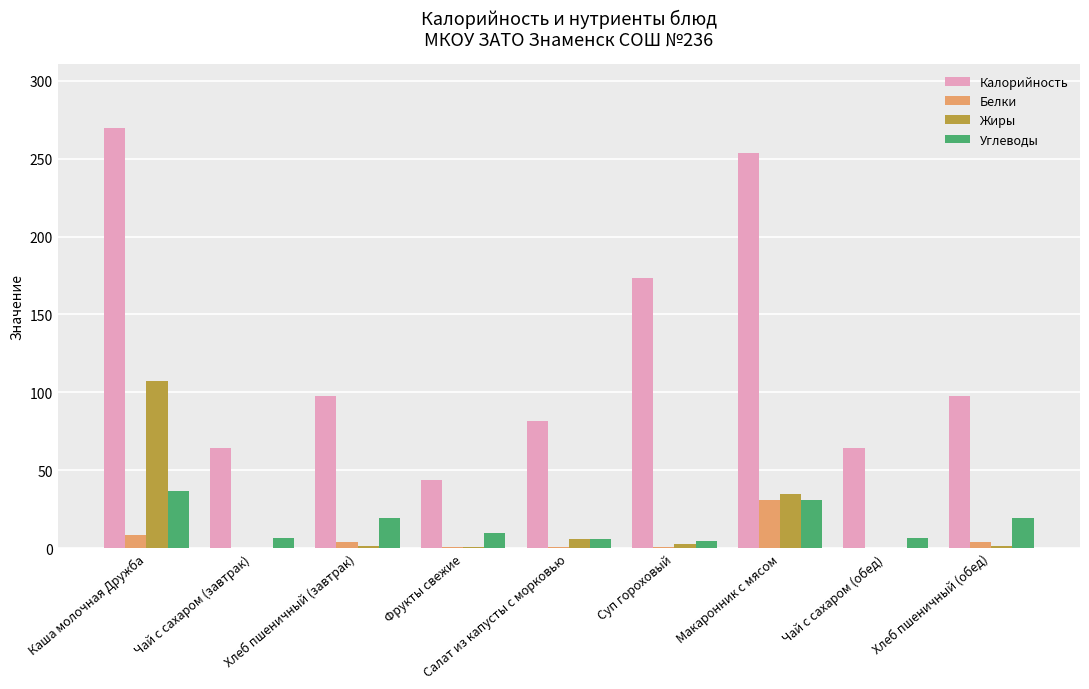

Read the Жиры value at Фрукты свежие.

0.4